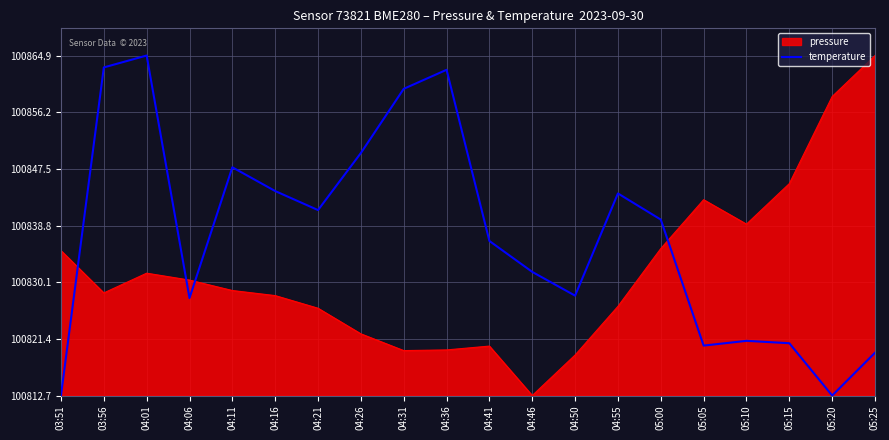

Does the chart have visible grid lines?

Yes